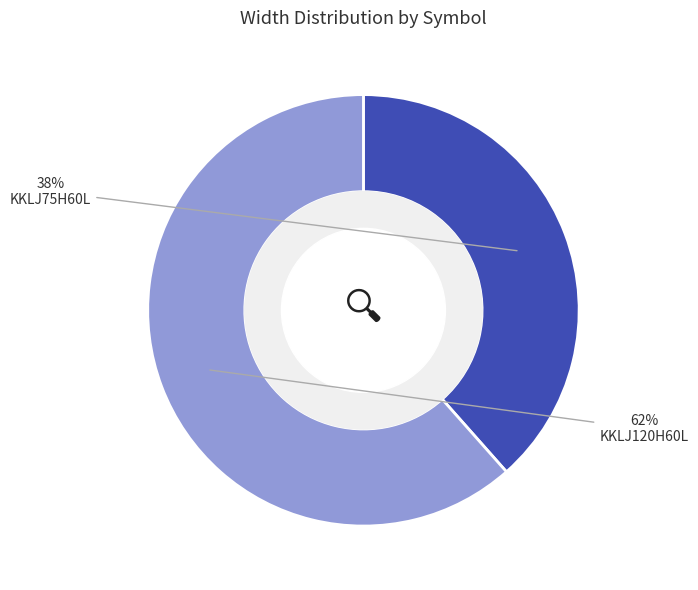

To the nearest percent, what percentage of the pie is KKLJ120H60L?

62%